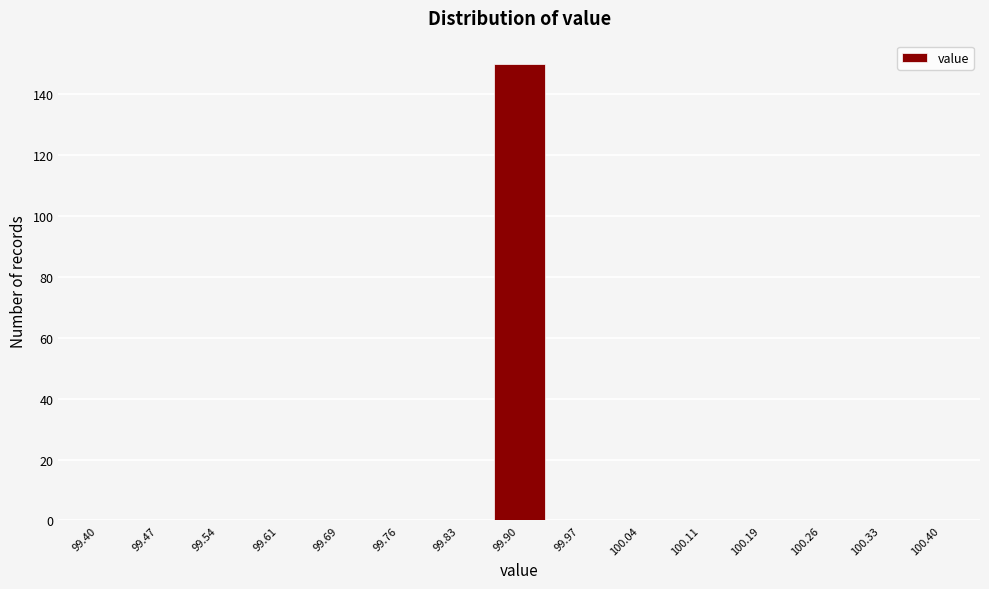

Which range on the x-axis has the tallest bar?

99.87 to 99.93